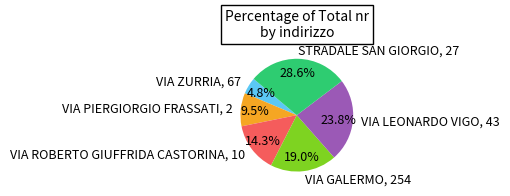

Is there a majority slice in this chart?

No